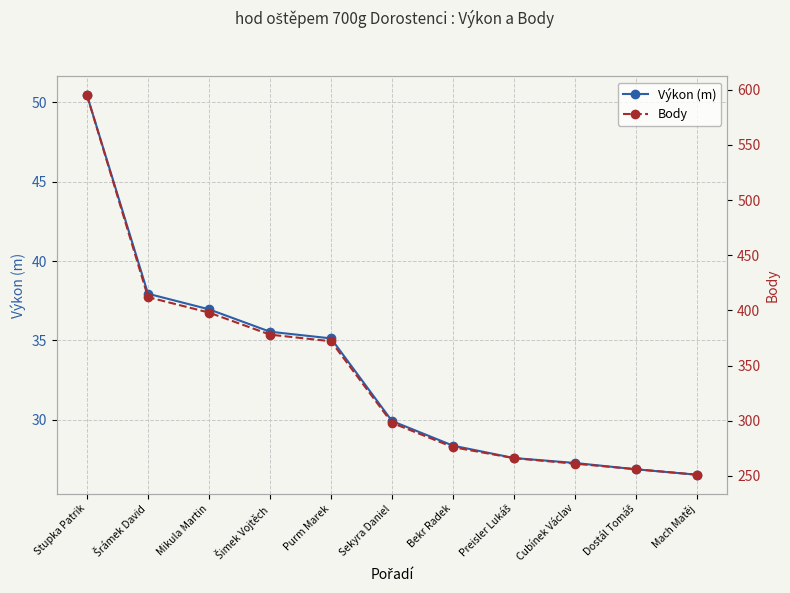

Which has a higher value, Šrámek David or Dostál Tomáš?

Šrámek David